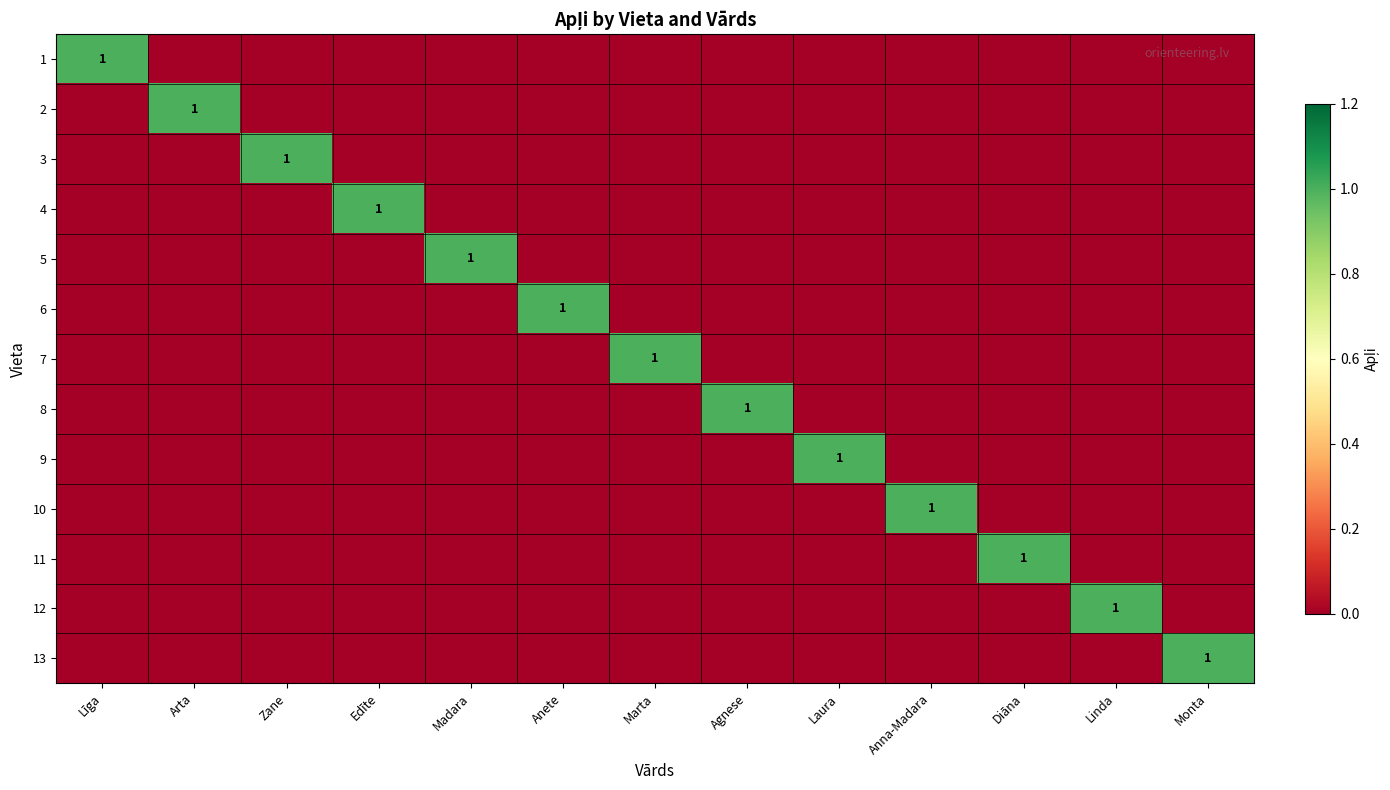

What is the spread (max minus min) of values at Līga?

1